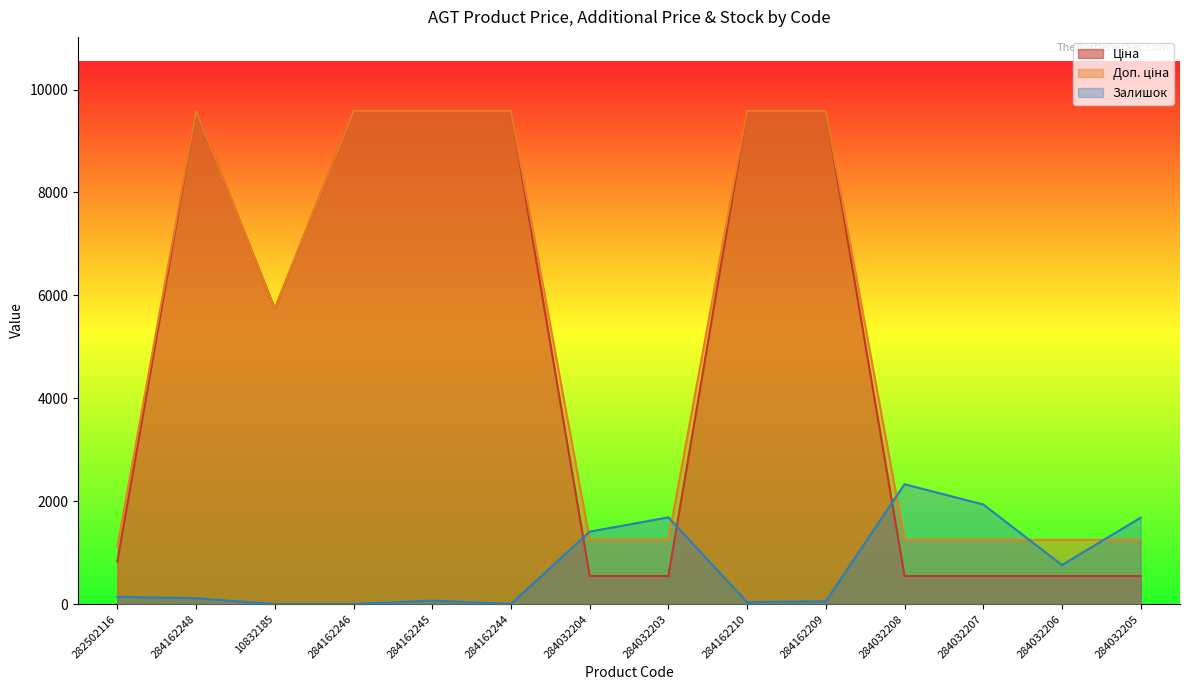

Is the value of Залишок at 284032204 greater than the value of Доп. ціна at 284032204?

Yes